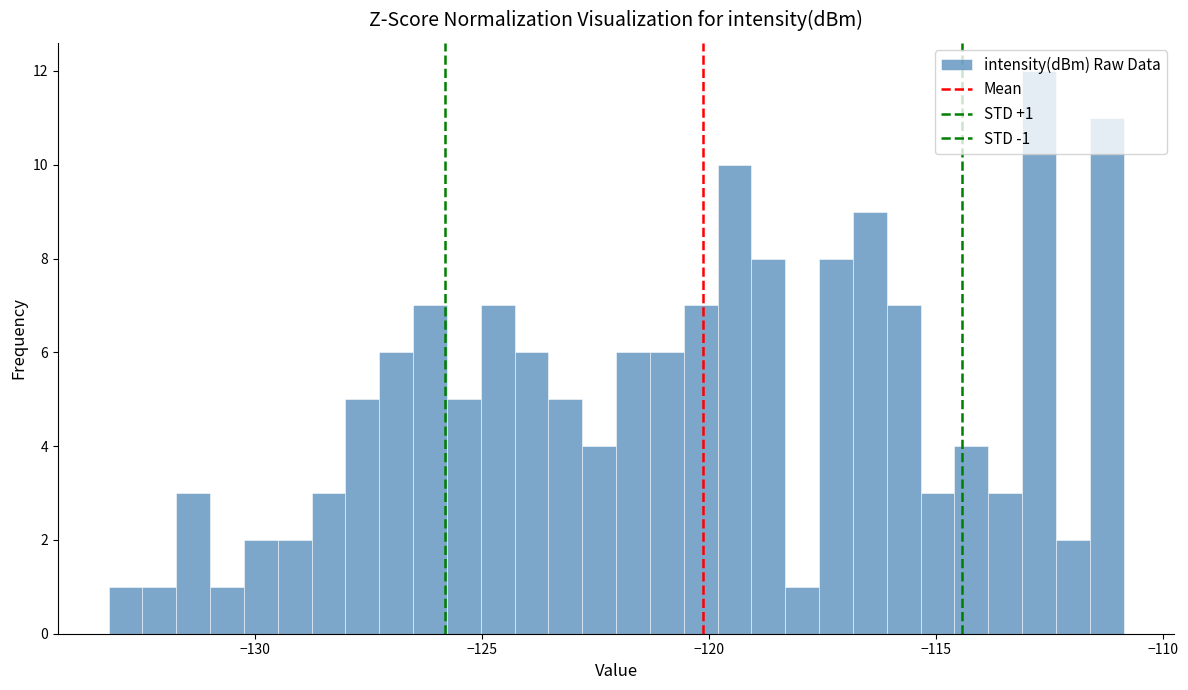

Around what value on the x-axis is the tallest bar? Give the approximate position of its centre, as read against the axis.

-112.5